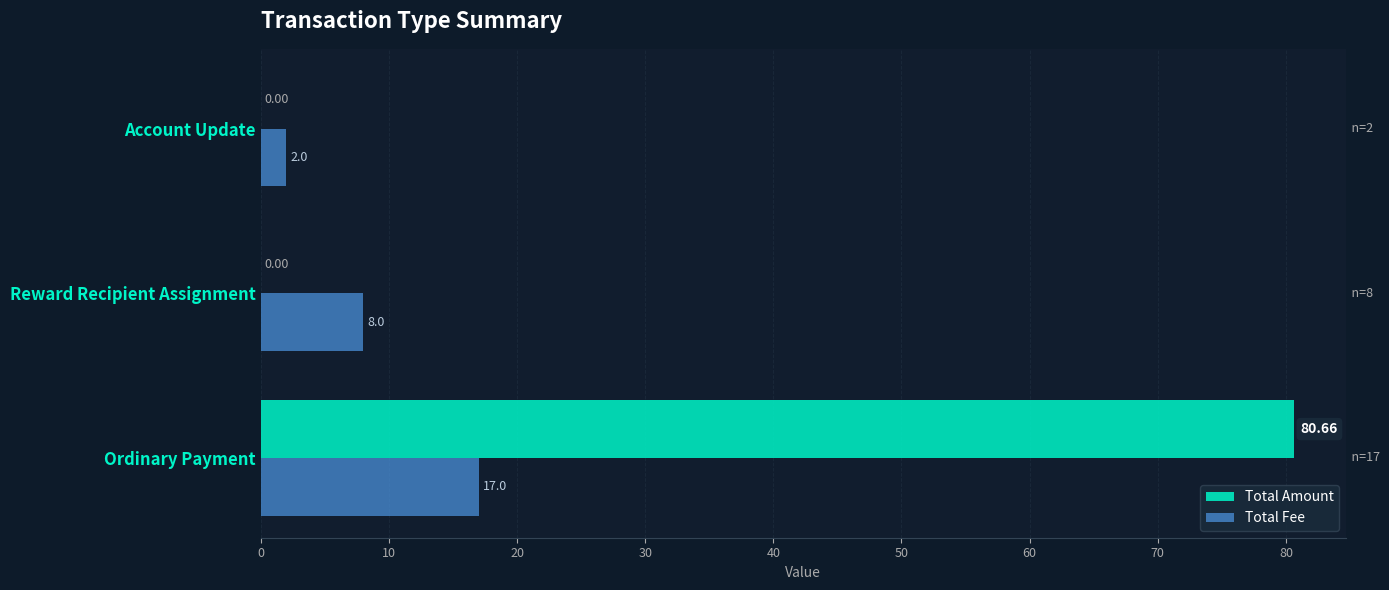

Which label corresponds to the largest value in the chart?

Ordinary Payment